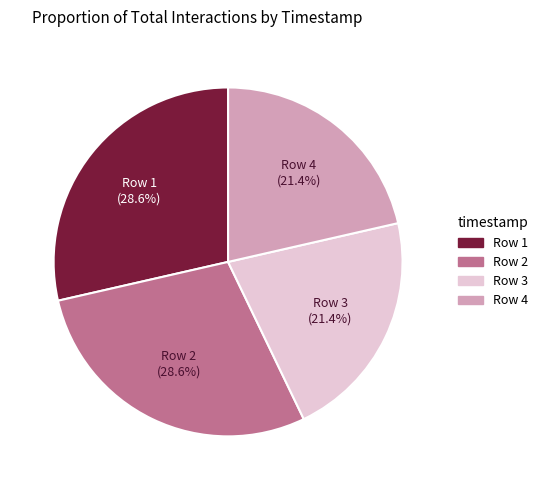

Is there a majority slice in this chart?

No